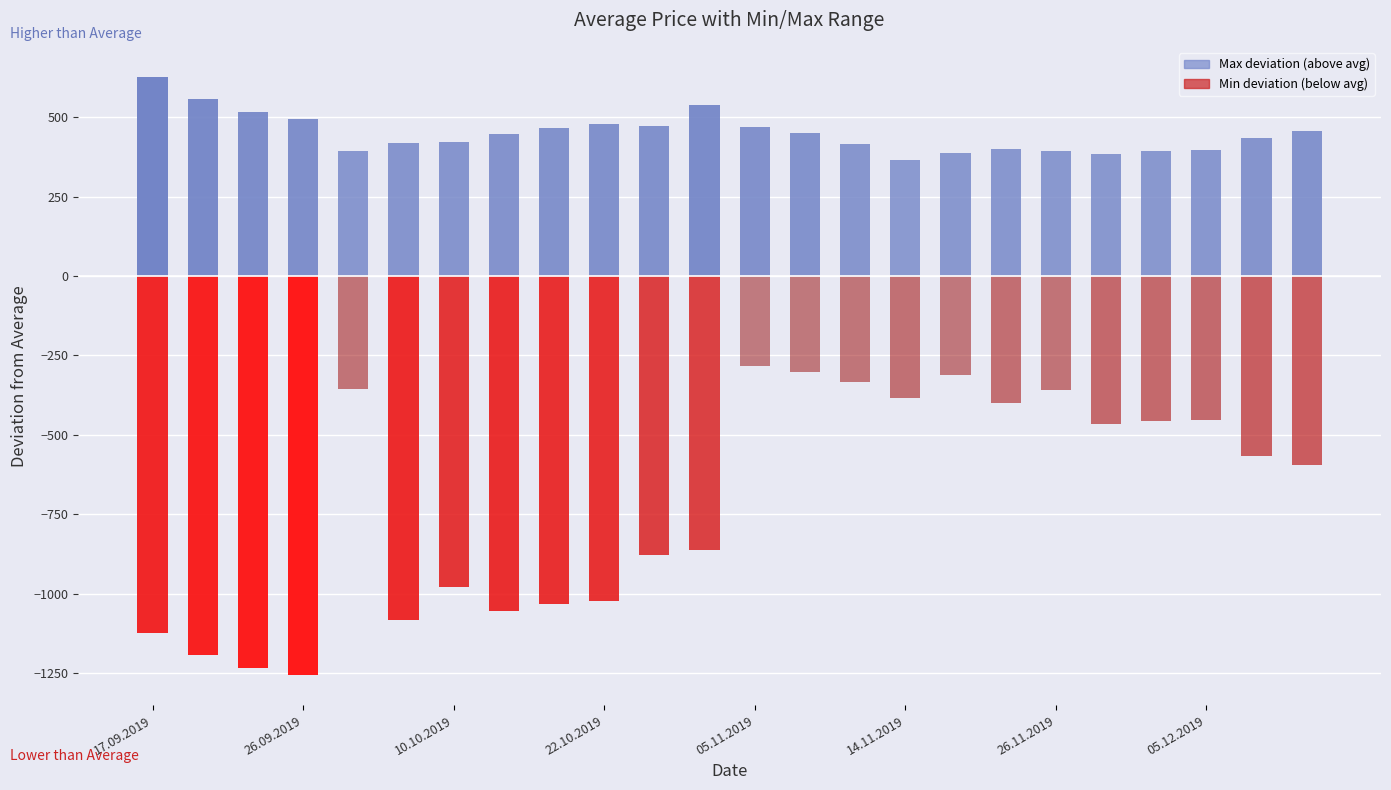

Which series has the largest total across all categories?

Max